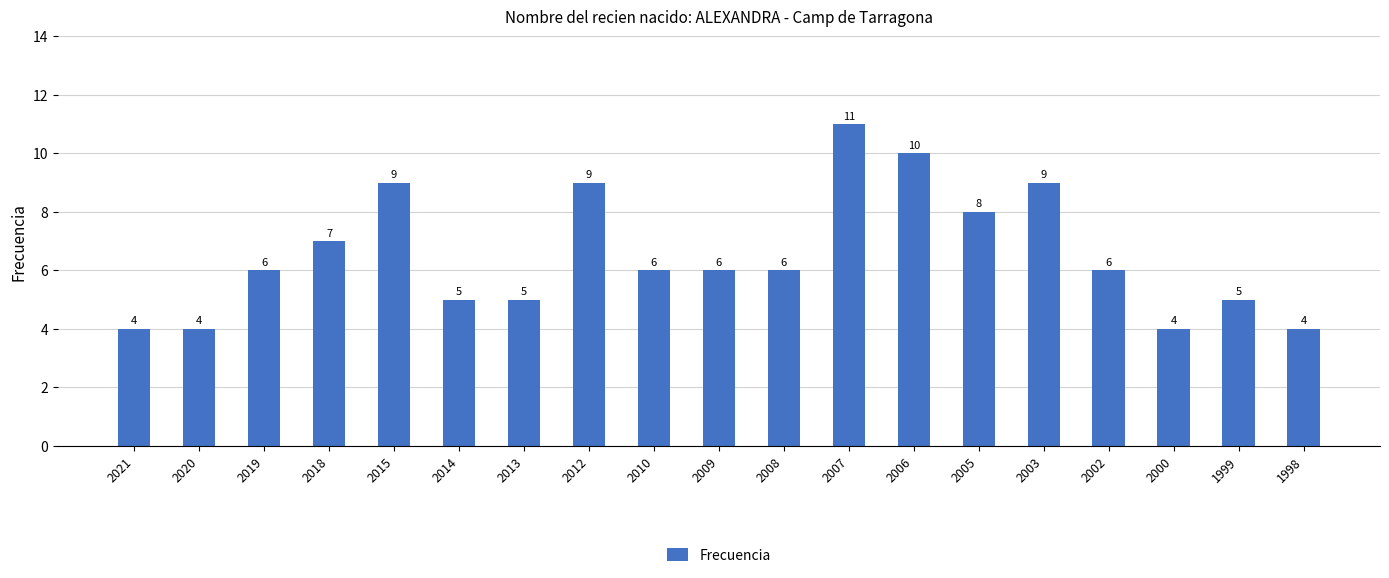

What is the change in value from 2014 to 2010?

+1